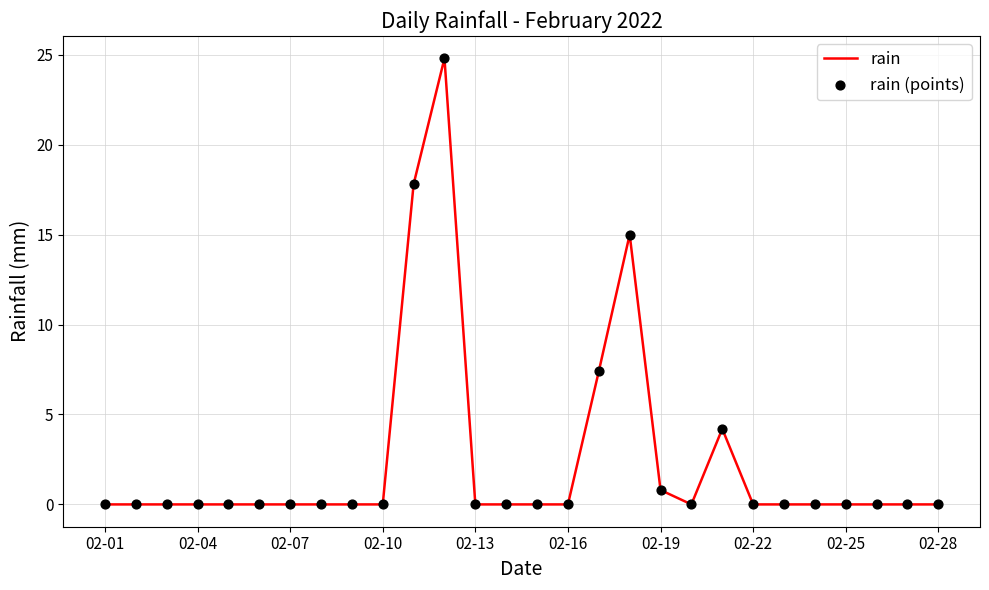

What is the difference between the maximum and minimum values?

24.8